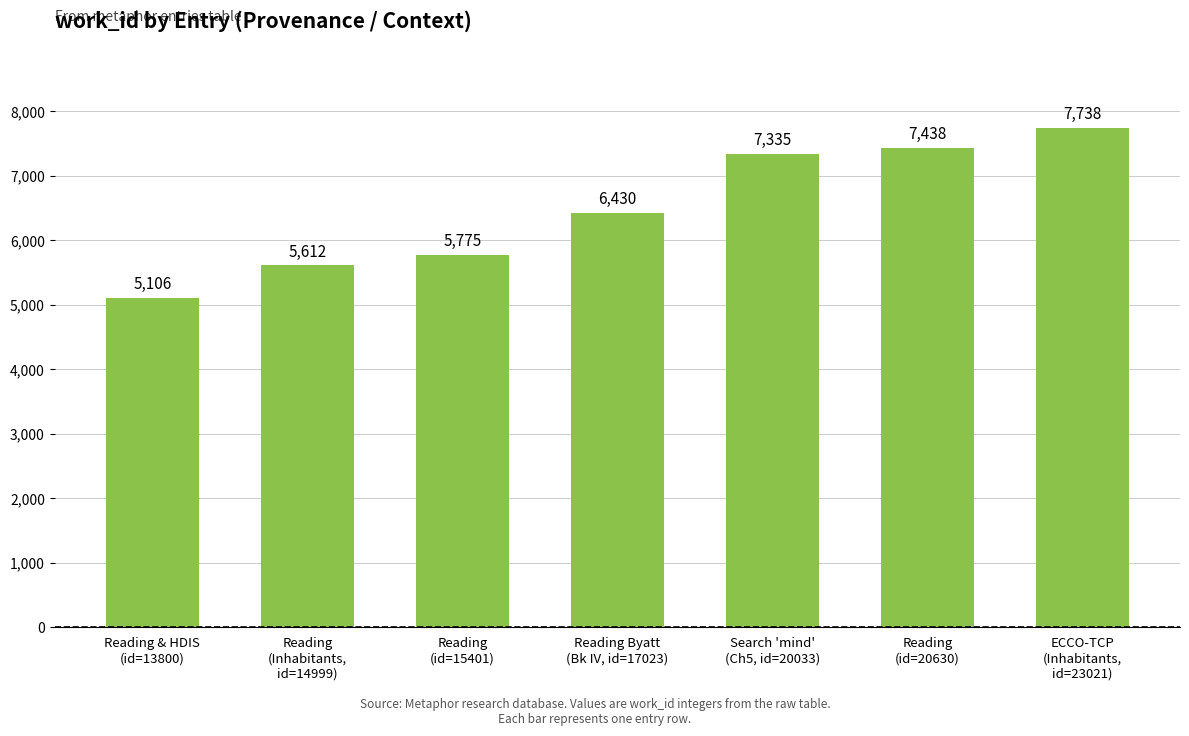

List the labels in order of value, largest first.

ECCO-TCP
(Inhabitants,
id=23021), Reading
(id=20630), Search 'mind'
(Ch5, id=20033), Reading Byatt
(Bk IV, id=17023), Reading
(id=15401), Reading
(Inhabitants,
id=14999), Reading & HDIS
(id=13800)